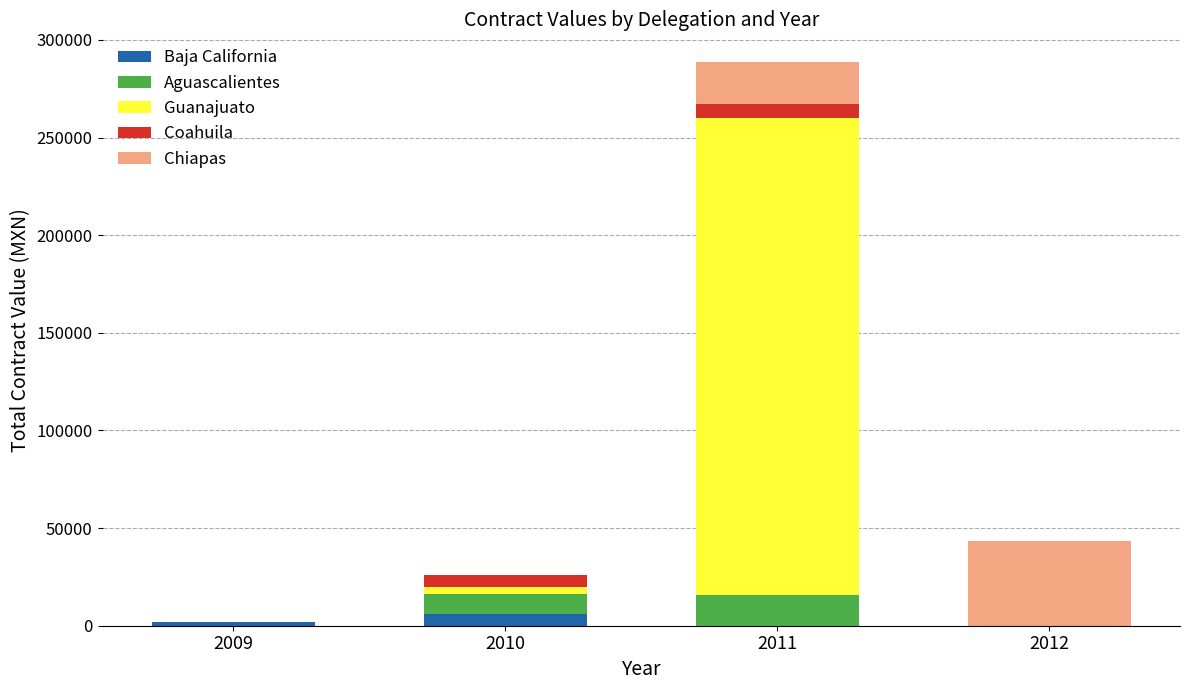

Count the number of categories in the chart.

4